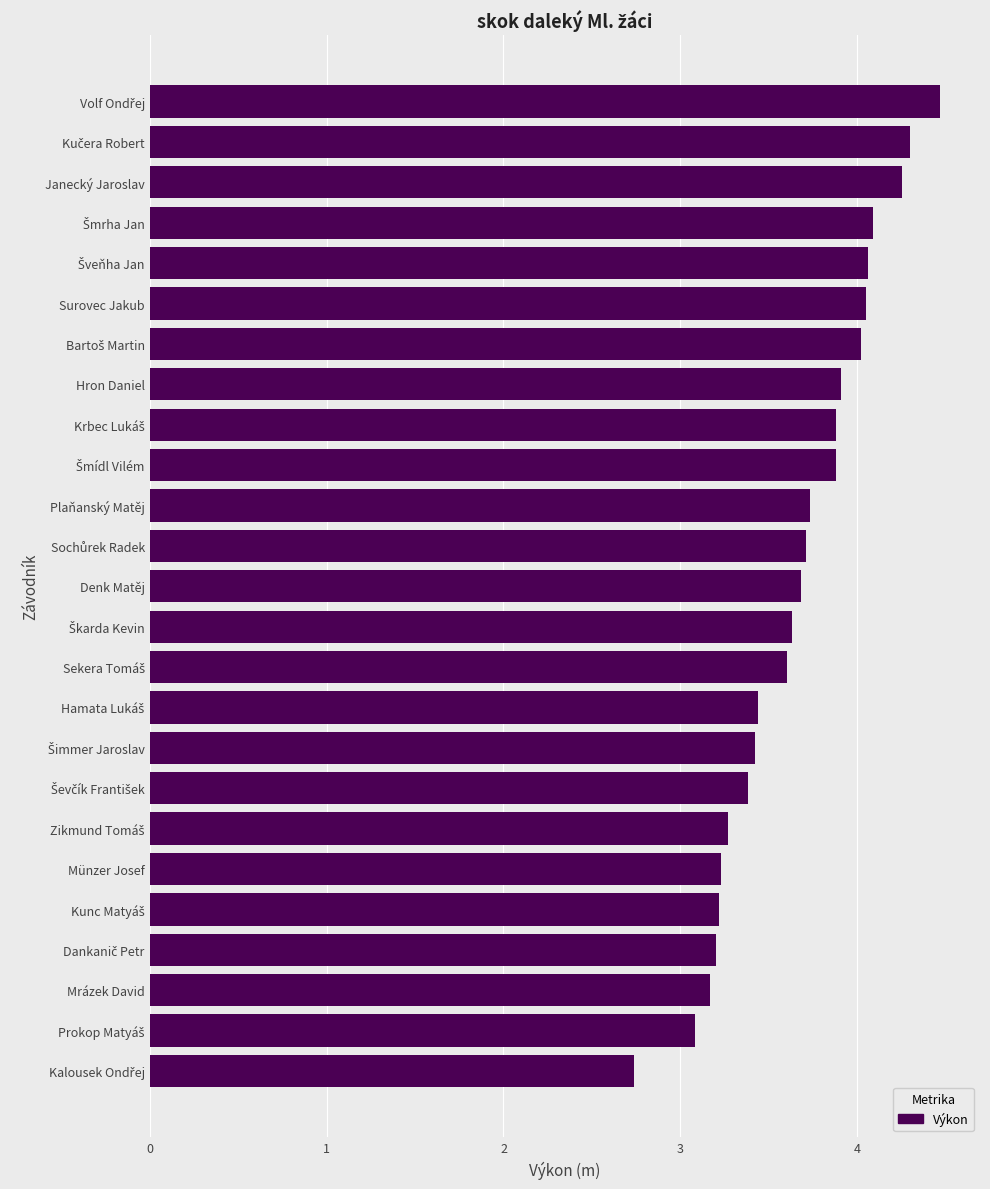

The value at Janecký Jaroslav is 6.6. True or false?

False